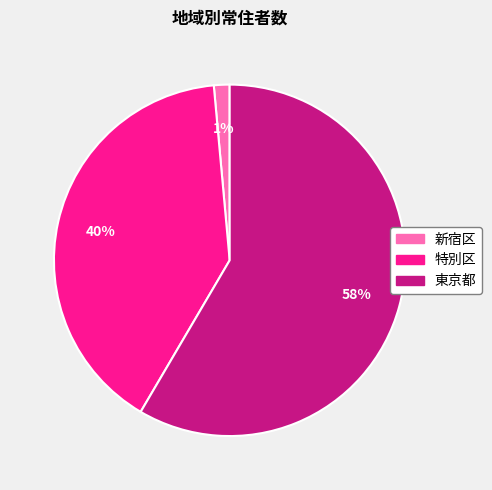

What percentage is the 特別区 slice, to the nearest percent?

40%